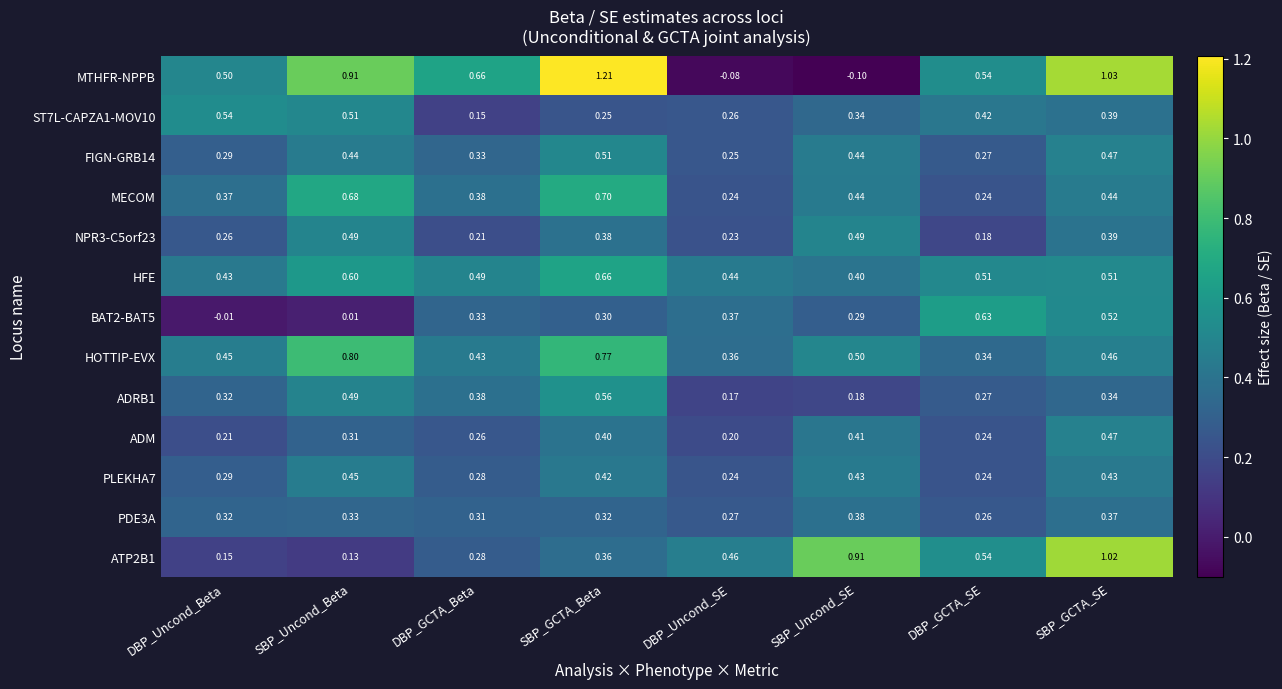

Is the value of HFE at DBP_GCTA_SE greater than the value of NPR3-C5orf23 at SBP_Uncond_Beta?

Yes